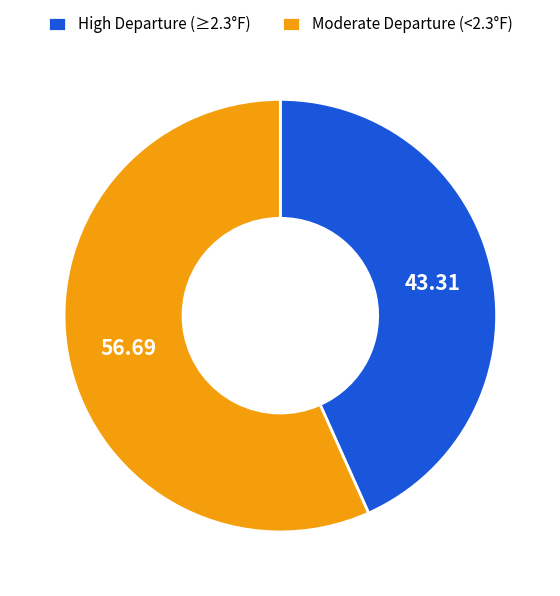

Does any single category account for the majority?

Yes